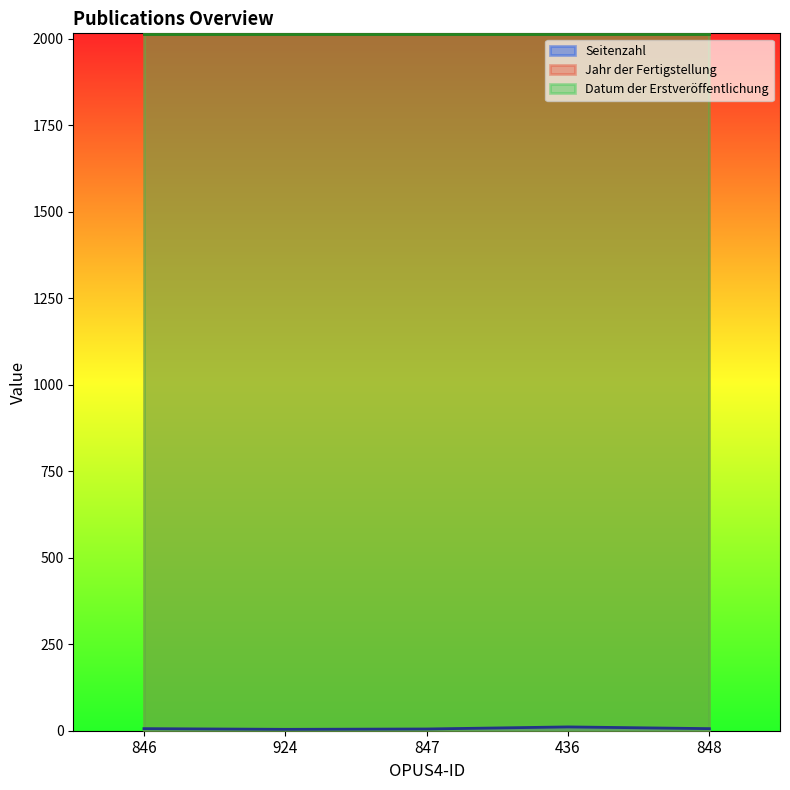

What is the average value of the Jahr der Fertigstellung series?

2012